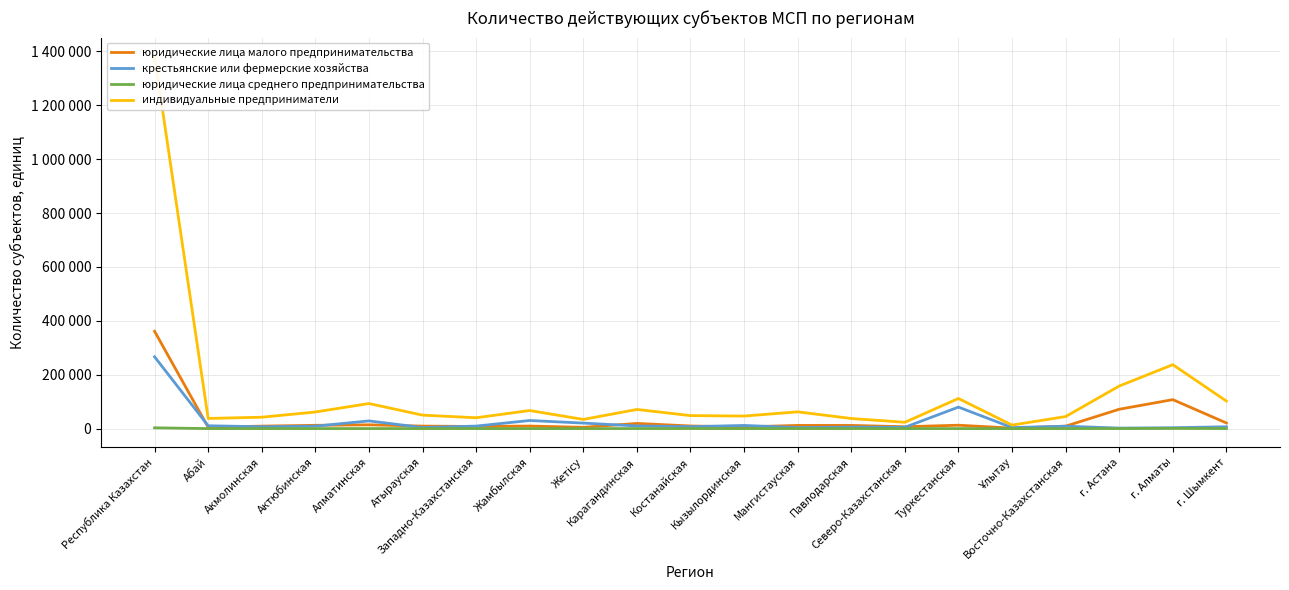

List the series in order of their peak value, highest first.

индивидуальные предприниматели, юридические лица малого предпринимательства, крестьянские или фермерские хозяйства, юридические лица среднего предпринимательства